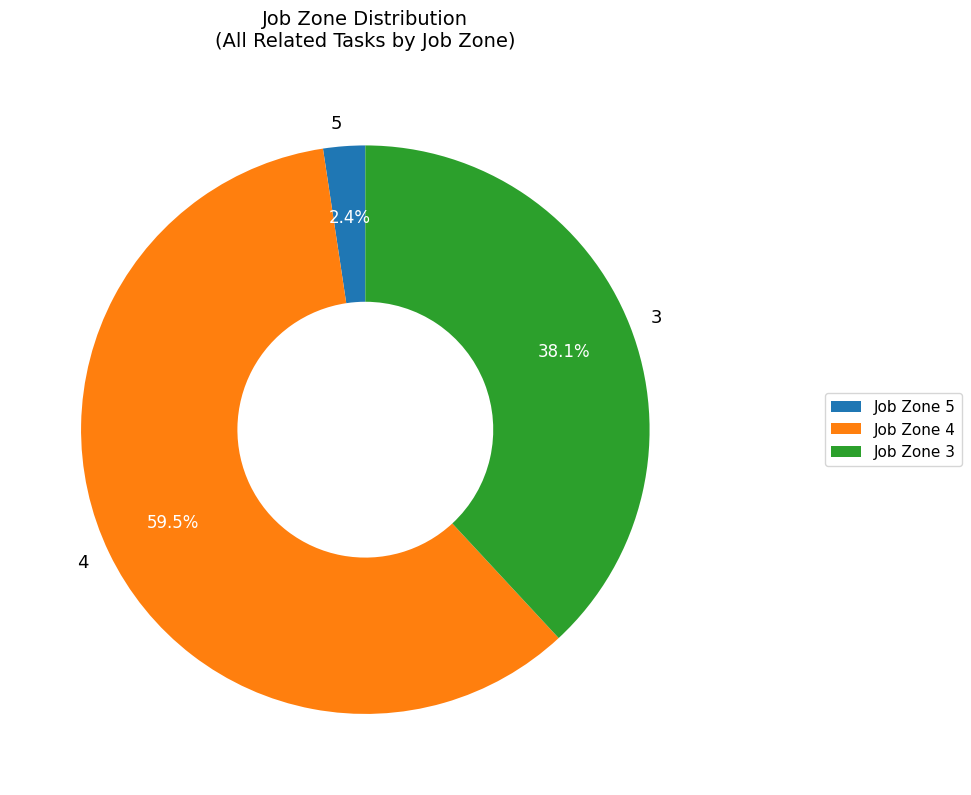

Does 3 account for over 50% of the chart?

No